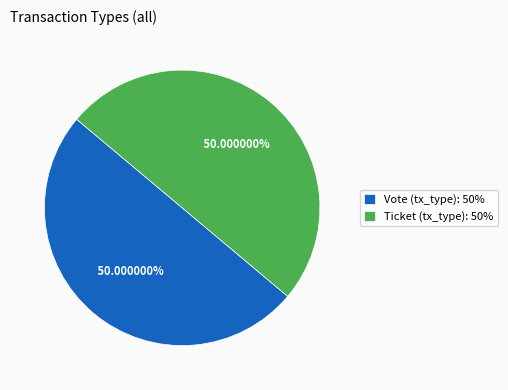

How many slices are in this pie chart?

2